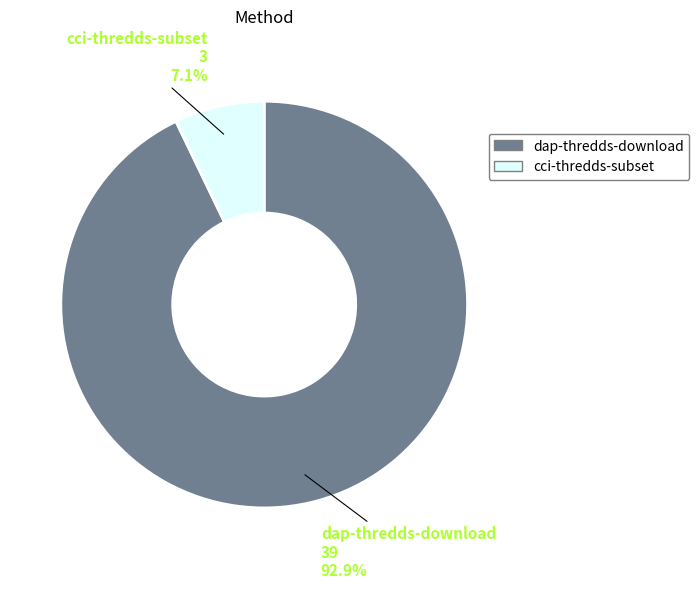

How many slices are in this pie chart?

2